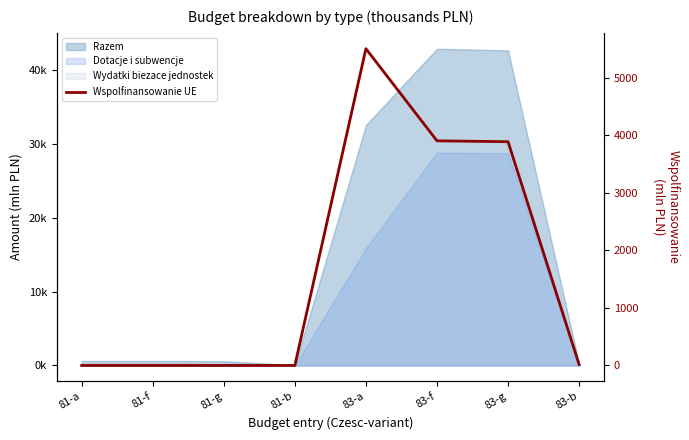

How many points are higher than both their immediate neighbors (excluding endpoints)?

1